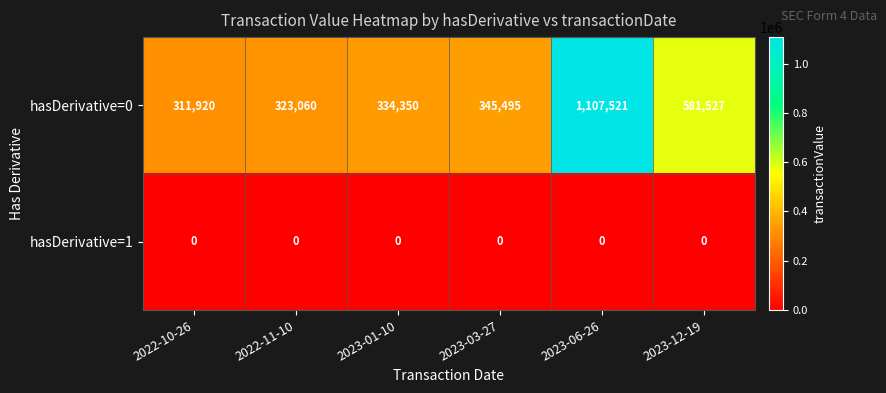

Reading right to left, list all the values displayed in this chart.

hasDerivative=0: 2023-12-19=581527	2023-06-26=1107521	2023-03-27=345495	2023-01-10=334350	2022-11-10=323060	2022-10-26=311920
hasDerivative=1: 2023-12-19=0	2023-06-26=0	2023-03-27=0	2023-01-10=0	2022-11-10=0	2022-10-26=0